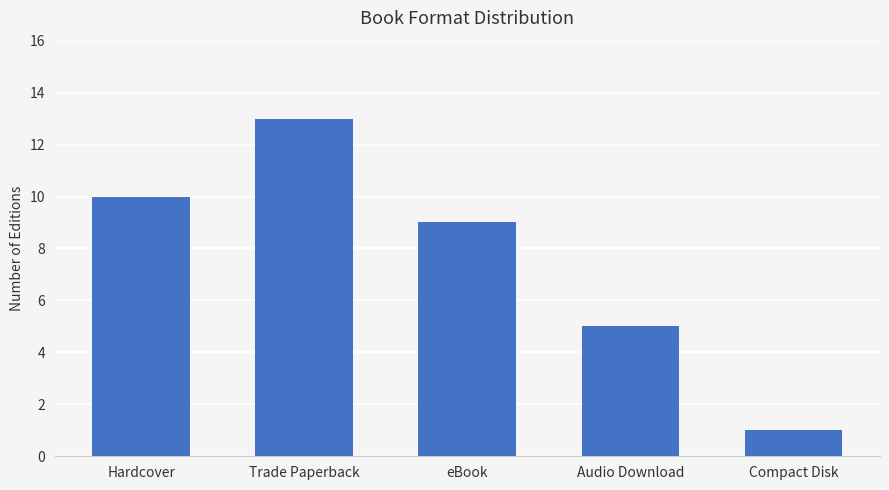

What is the sum of all values?

38